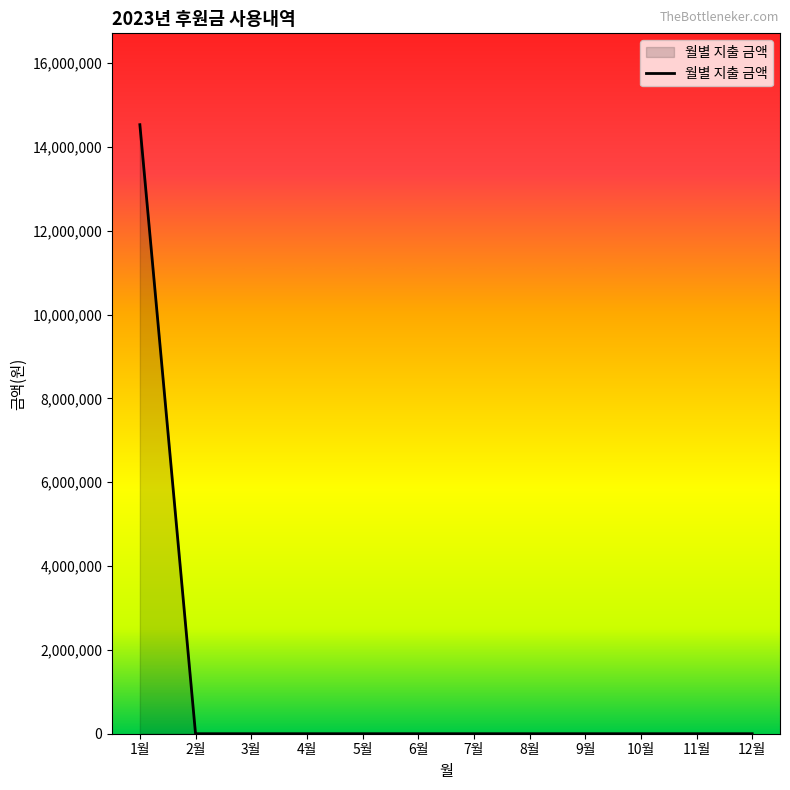

The chart shows a value of 0 at 4월. True or false?

True